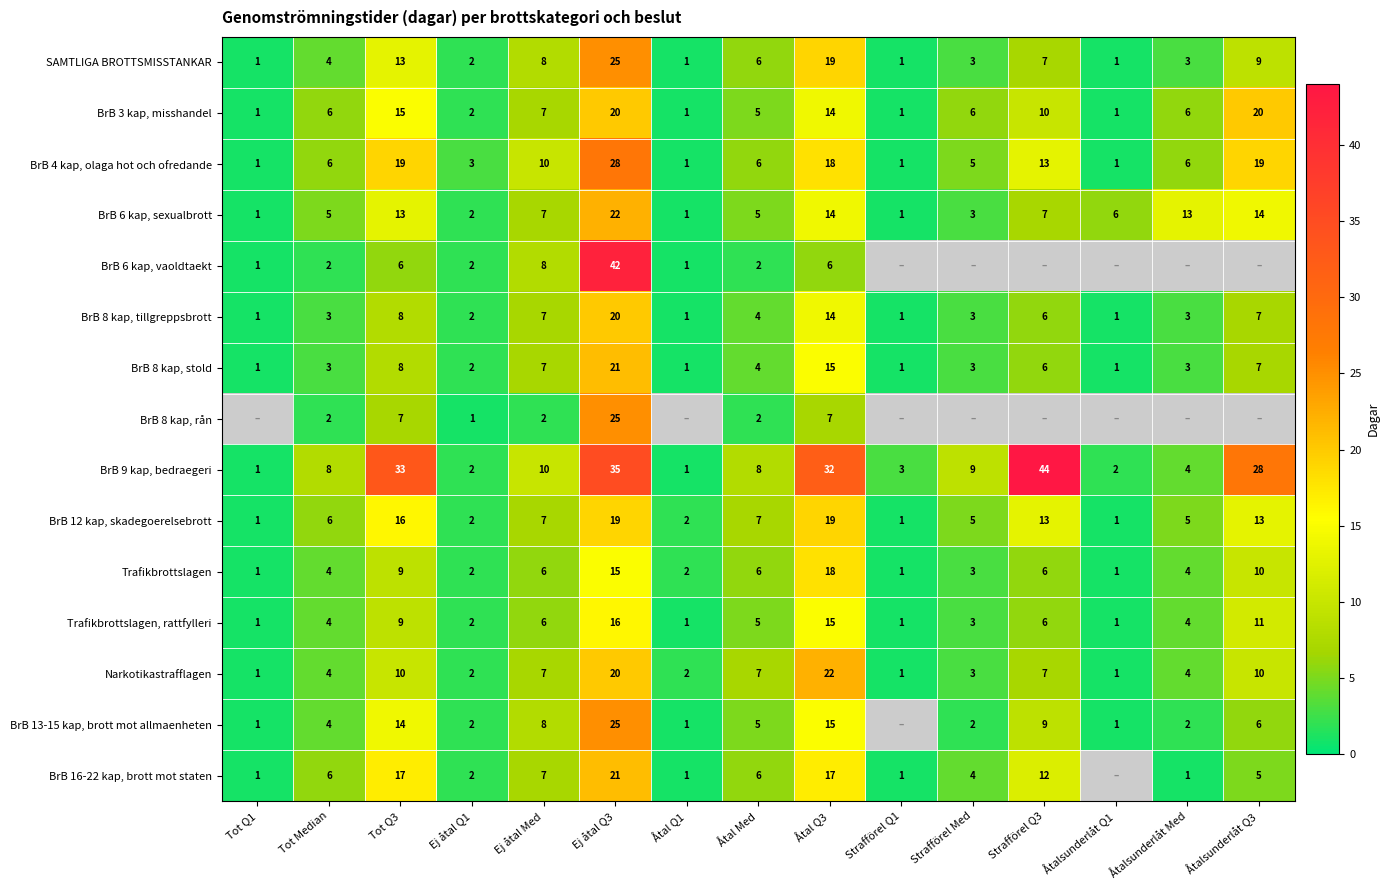

At which label is BrB 8 kap, tillgreppsbrott closest to 10?

Tot Q3